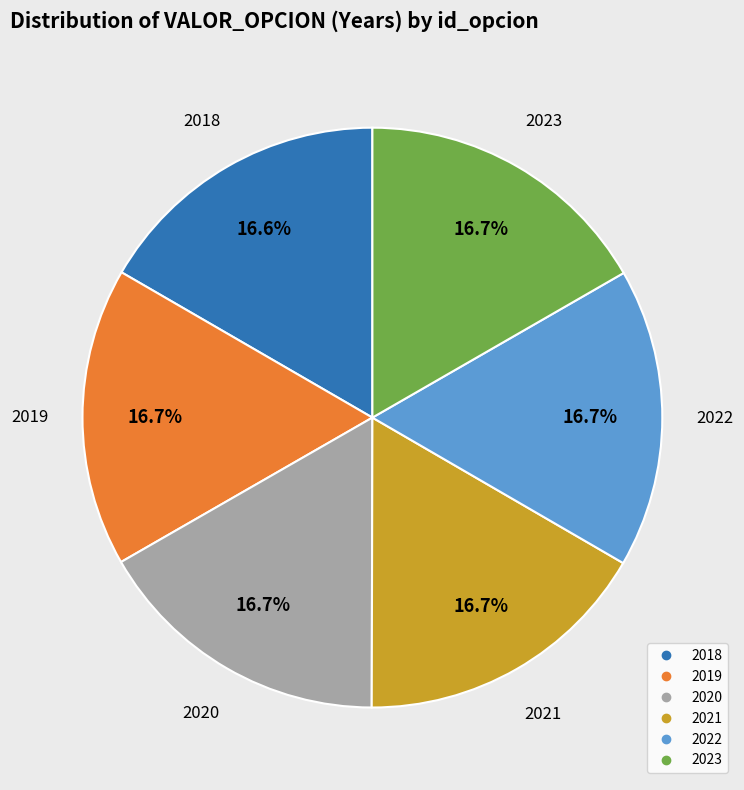

Approximately how many times larger is the value at 2022 compared to 2021?

1.0